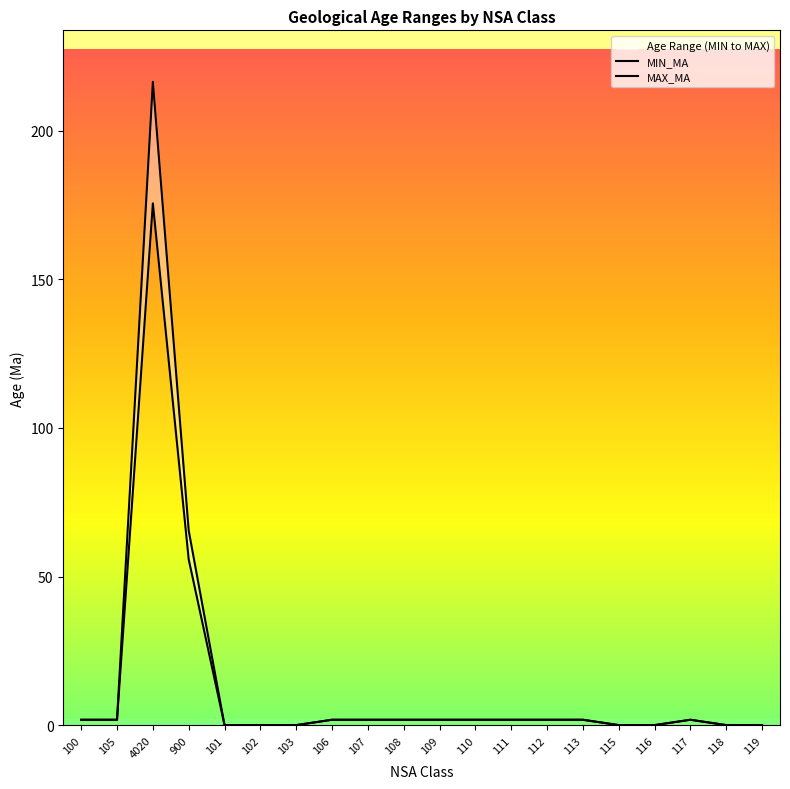

True or false: MAX_MA and MIN_MA intersect in this chart.

False